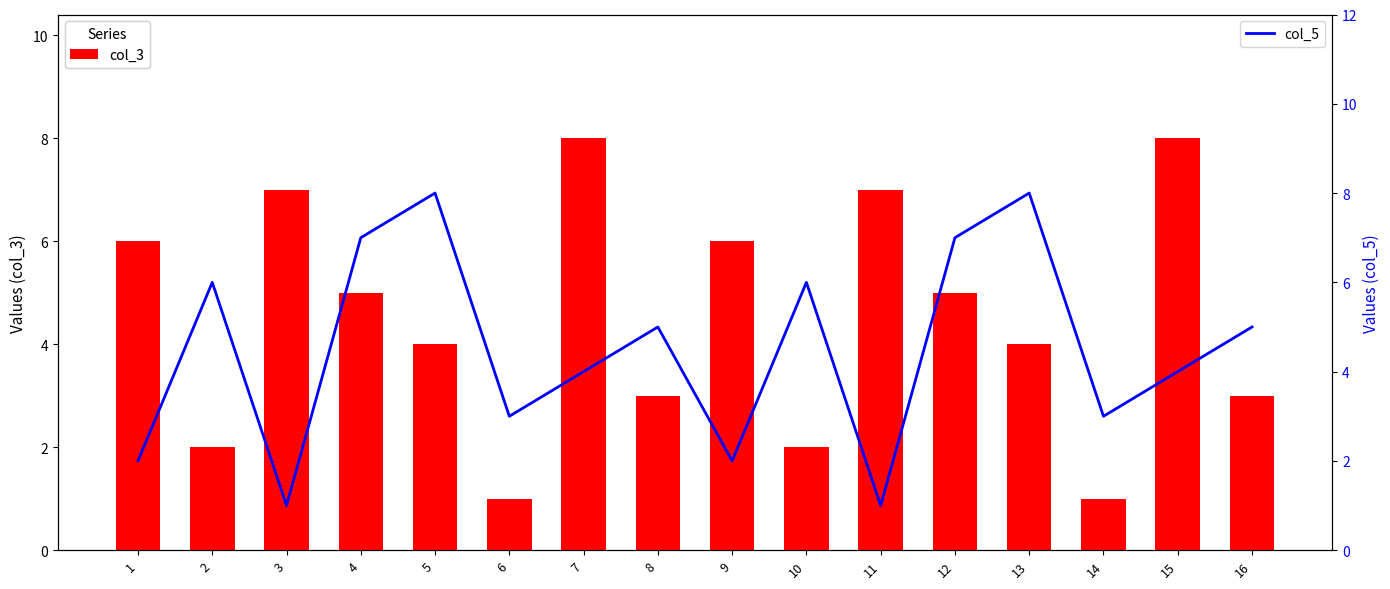

What are all the series names shown in the legend?

col_3, col_5